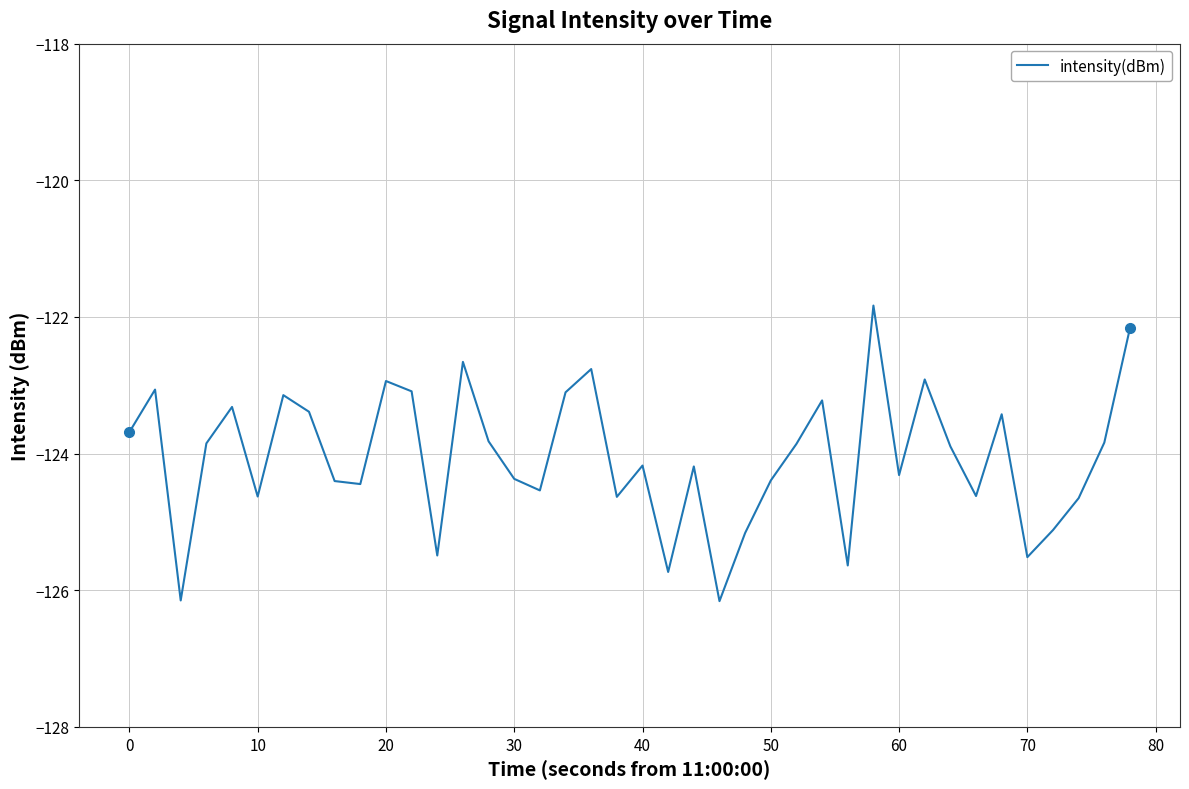

What is the difference between the maximum and minimum values?

4.3